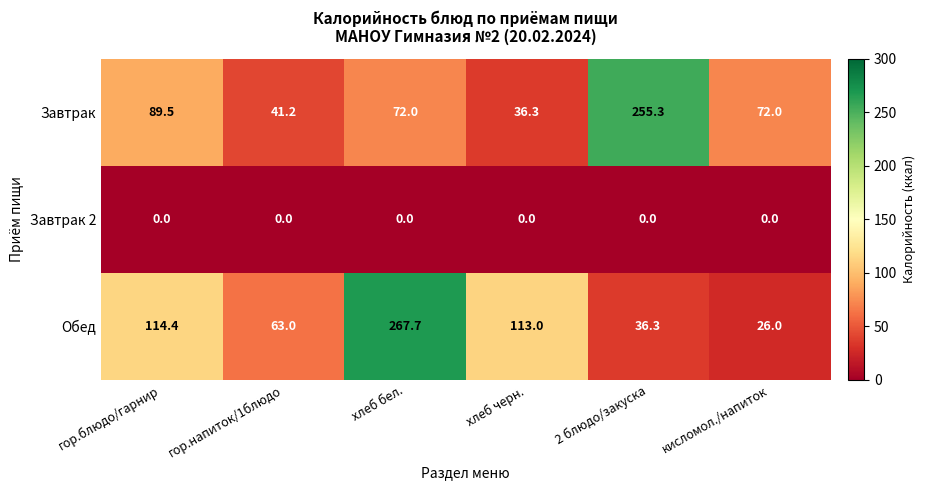

At how many categories does at least one series exceed 229?

2